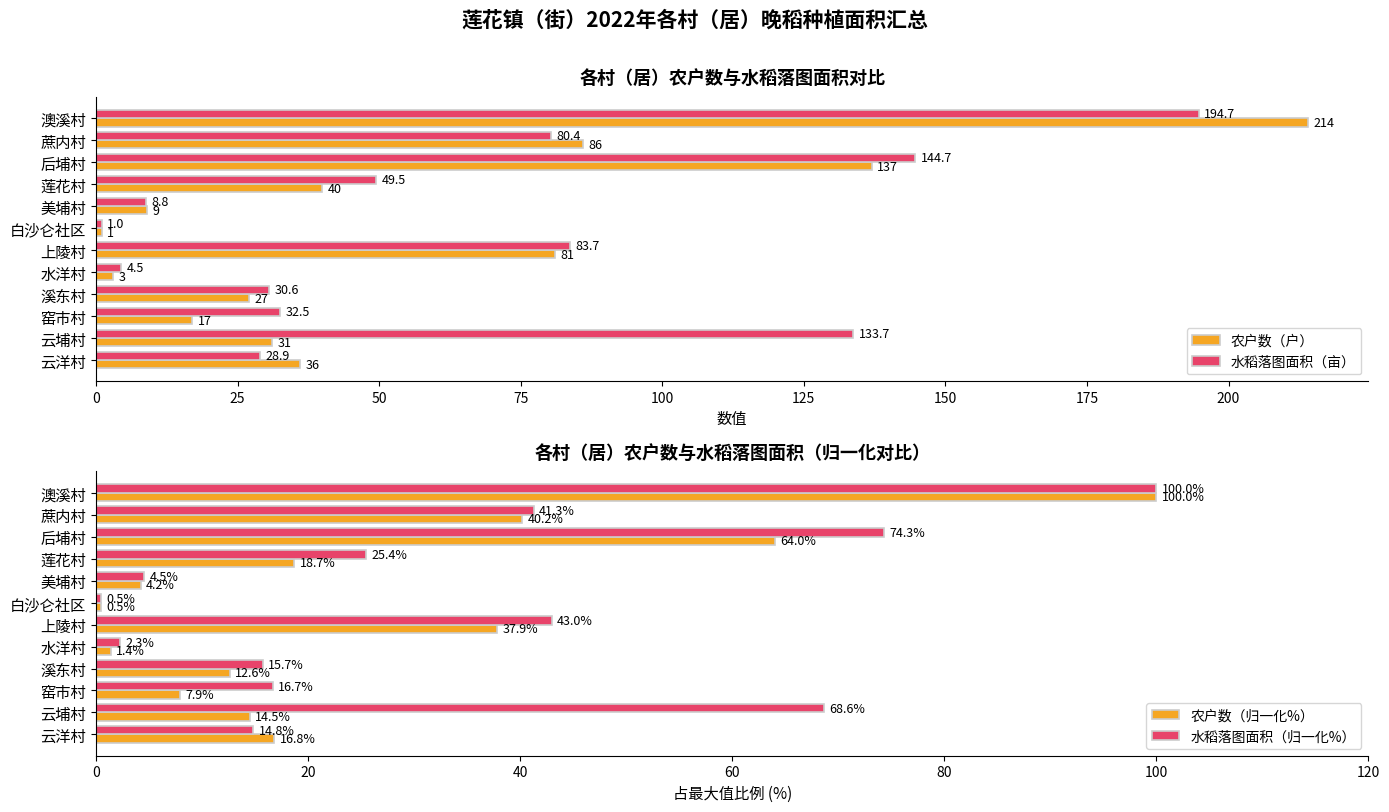

Reading left to right, transcribe all the data shown in this chart.

农户数（户）: 214.0	86.0	137.0	40.0	9.0	1.0	81.0	3.0	27.0	17.0	31.0	36.0
水稻落图面积（亩）: 194.7	80.4	144.7	49.5	8.8	1.0	83.7	4.5	30.6	32.5	133.7	28.9
农户数（归一化%）: 100.0	40.2	64.0	18.7	4.2	0.5	37.9	1.4	12.6	7.9	14.5	16.8
水稻落图面积（归一化%）: 100.0	41.3	74.3	25.4	4.5	0.5	43.0	2.3	15.7	16.7	68.6	14.8